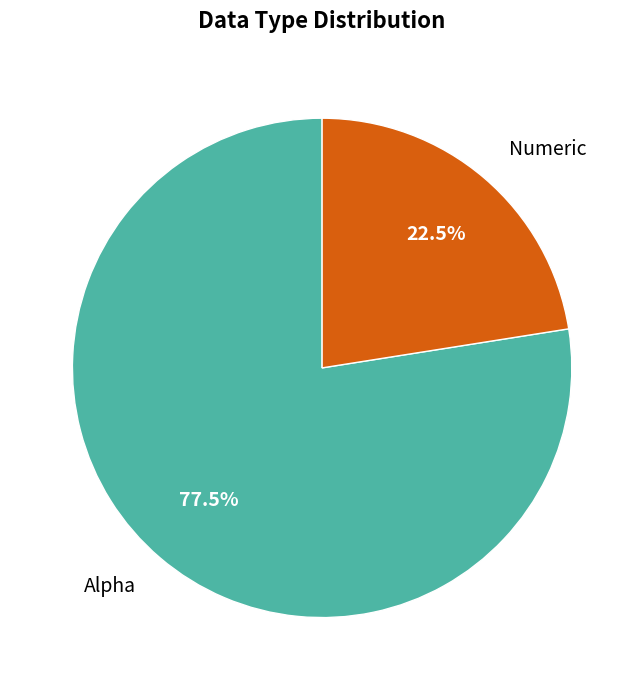

Does any single category account for the majority?

Yes